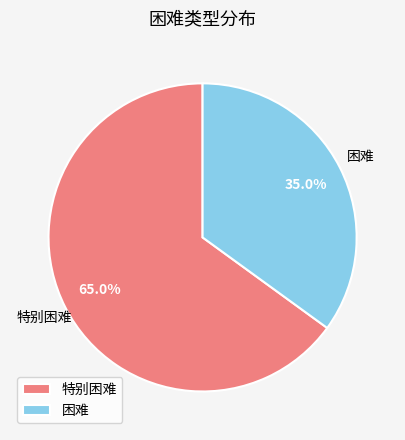

What percentage is the 困难 slice, to the nearest percent?

35%